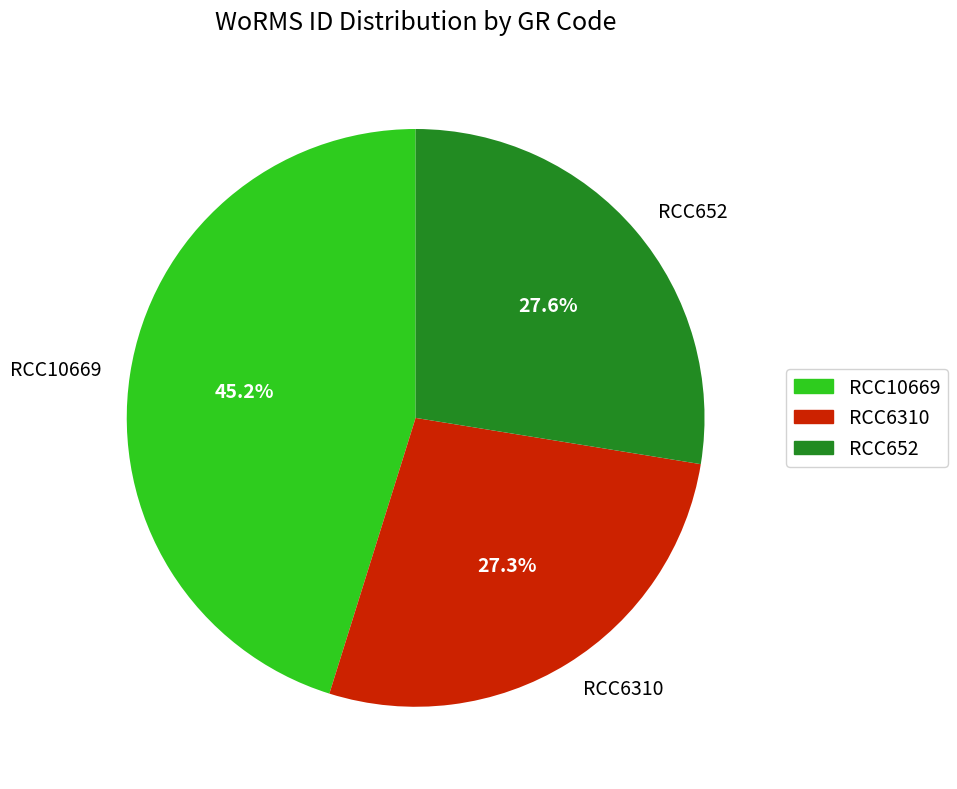

Is there any slice that represents more than half of the pie?

No